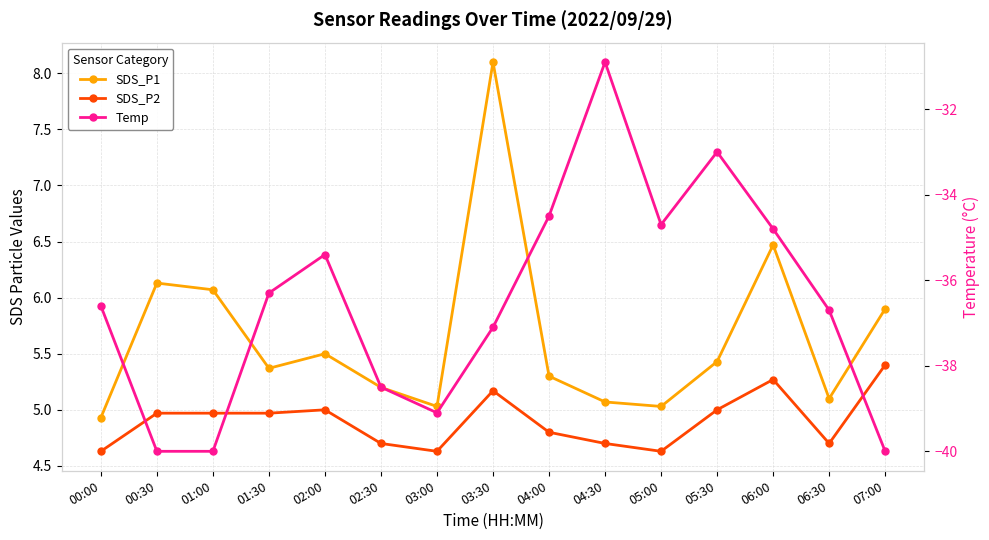

What is the total value across all series at 01:30?

-26.0